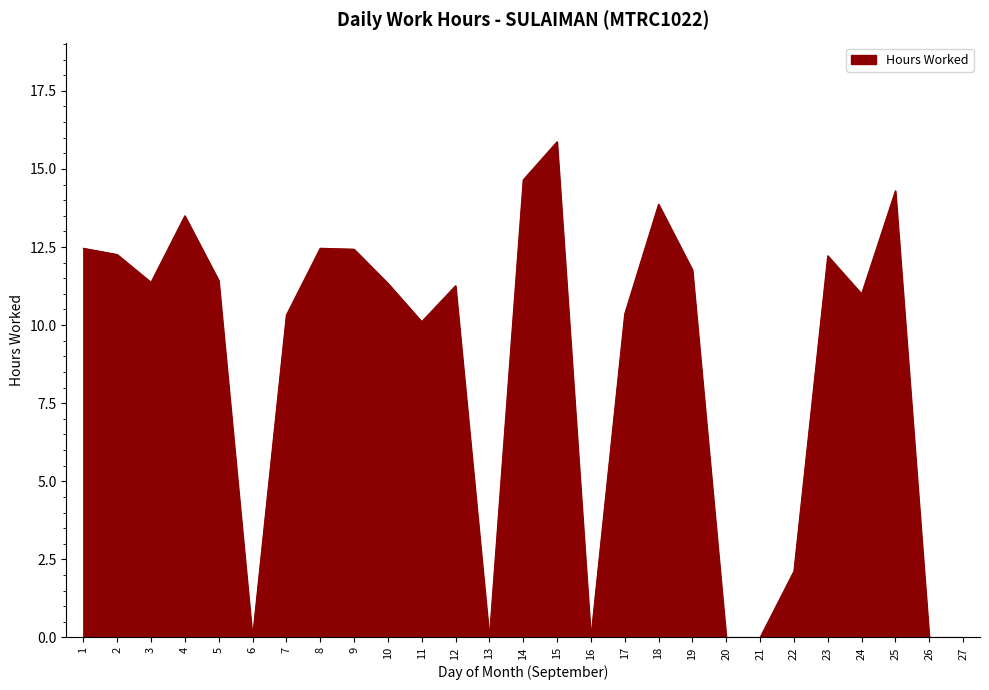

What is the difference between the maximum and second lowest values?

15.9